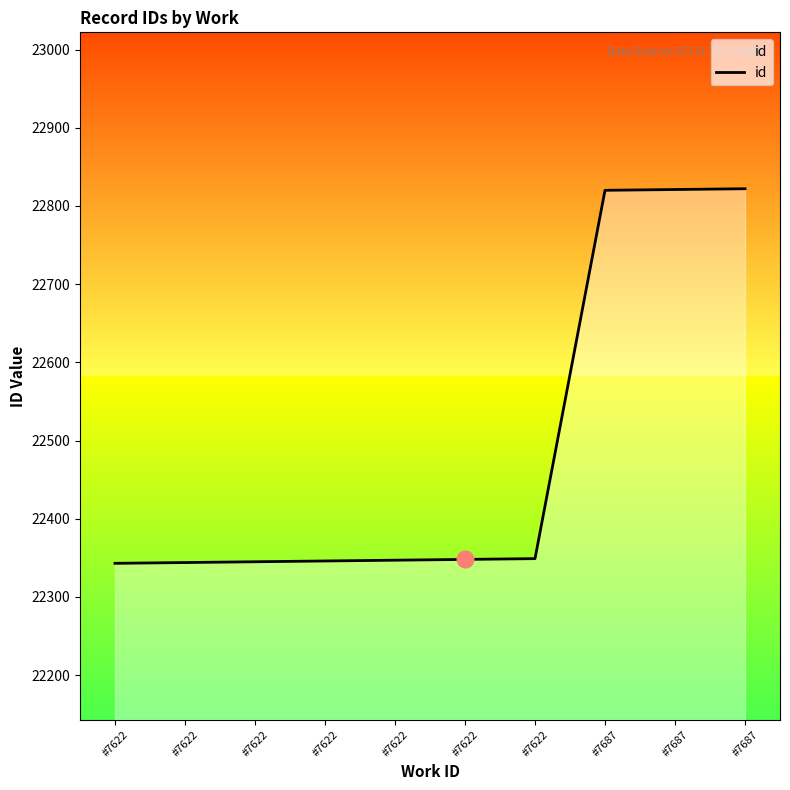

How many data points does each series have?

10